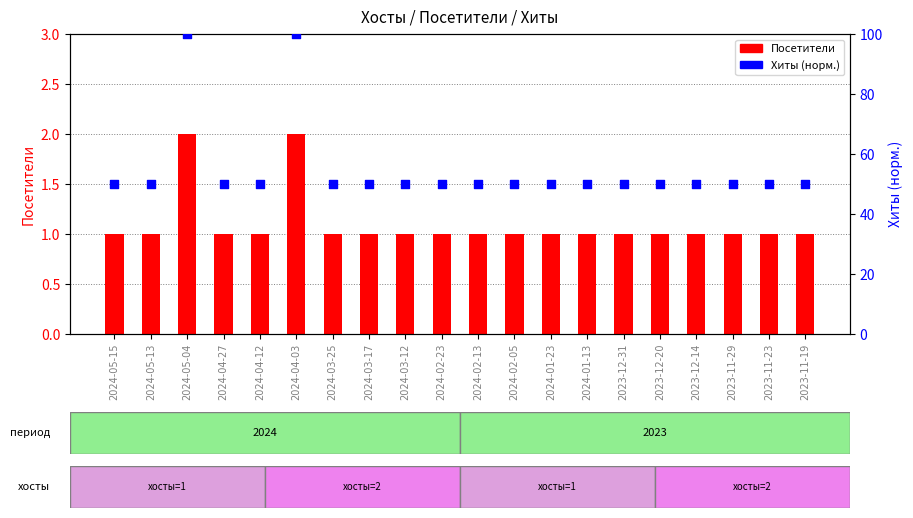

What is the total value across all series at 2023-11-19?

51